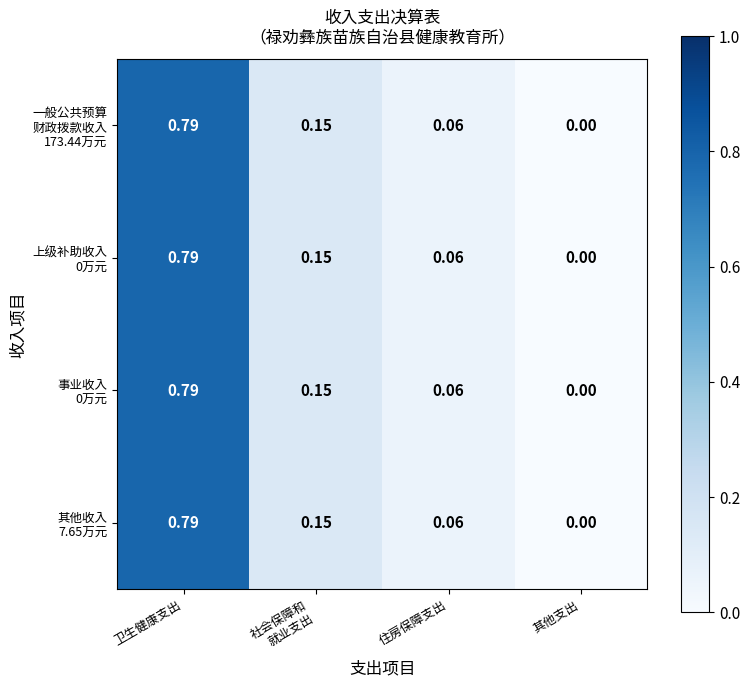

Which label corresponds to the smallest value in the chart?

其他支出